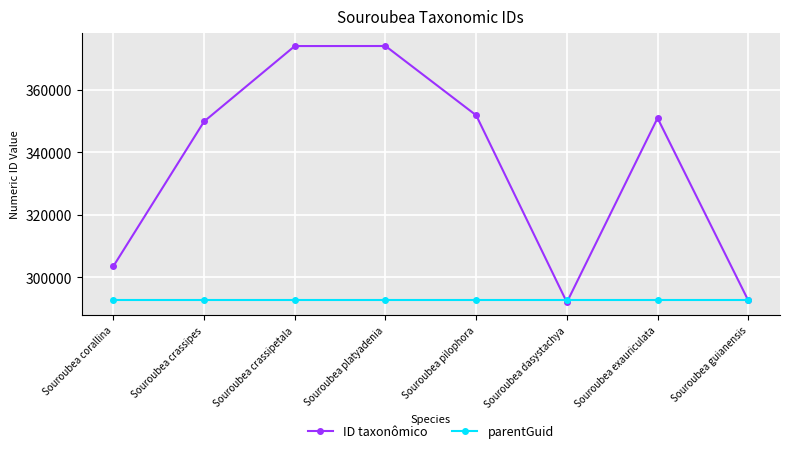

Rank the series by their maximum value, from highest to lowest.

ID taxonômico, parentGuid